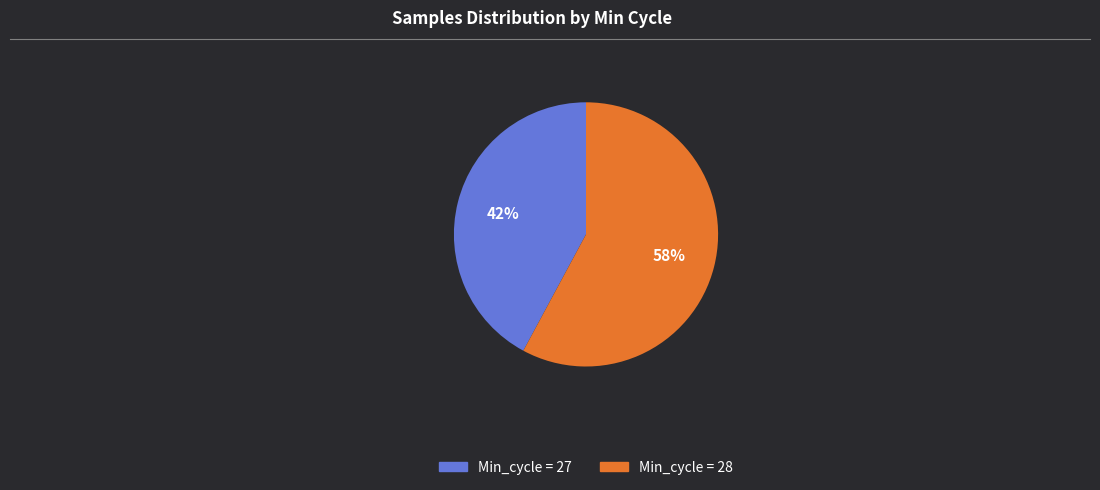

To the nearest percent, what is the average slice percentage?

50%